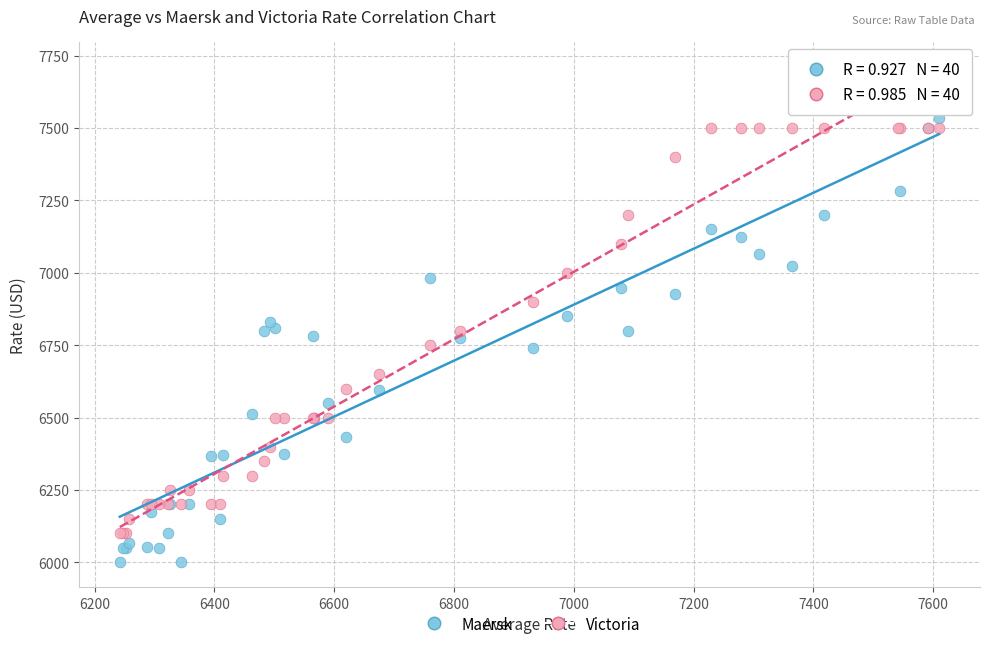

What are all the series names shown in the legend?

Maersk, Victoria